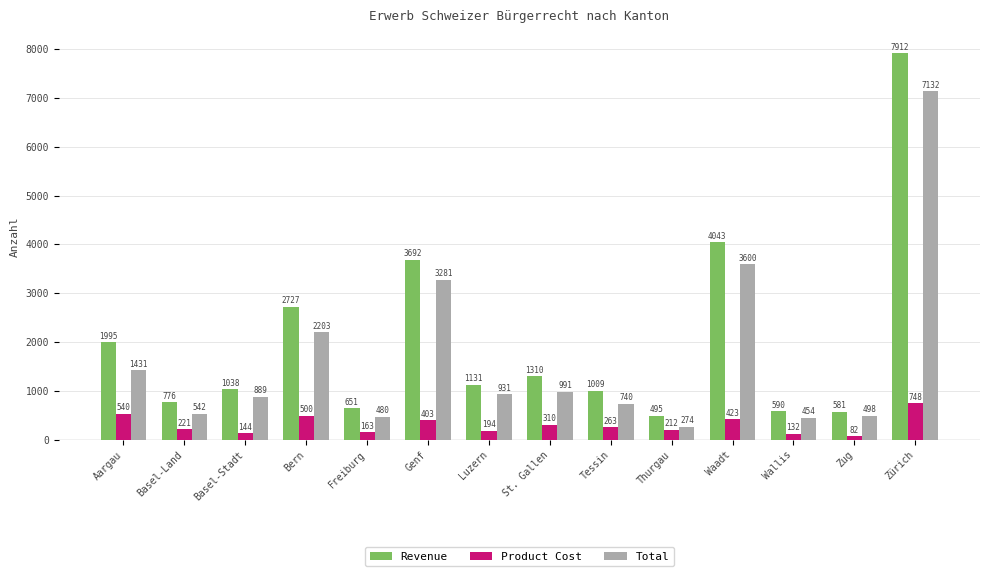

Reading left to right, list all the values displayed in this chart.

Revenue: Aargau=1995	Basel-Land=776	Basel-Stadt=1038	Bern=2727	Freiburg=651	Genf=3692	Luzern=1131	St. Gallen=1310	Tessin=1009	Thurgau=495	Waadt=4043	Wallis=590	Zug=581	Zürich=7912
Product Cost: Aargau=540	Basel-Land=221	Basel-Stadt=144	Bern=500	Freiburg=163	Genf=403	Luzern=194	St. Gallen=310	Tessin=263	Thurgau=212	Waadt=423	Wallis=132	Zug=82	Zürich=748
Total: Aargau=1431	Basel-Land=542	Basel-Stadt=889	Bern=2203	Freiburg=480	Genf=3281	Luzern=931	St. Gallen=991	Tessin=740	Thurgau=274	Waadt=3600	Wallis=454	Zug=498	Zürich=7132